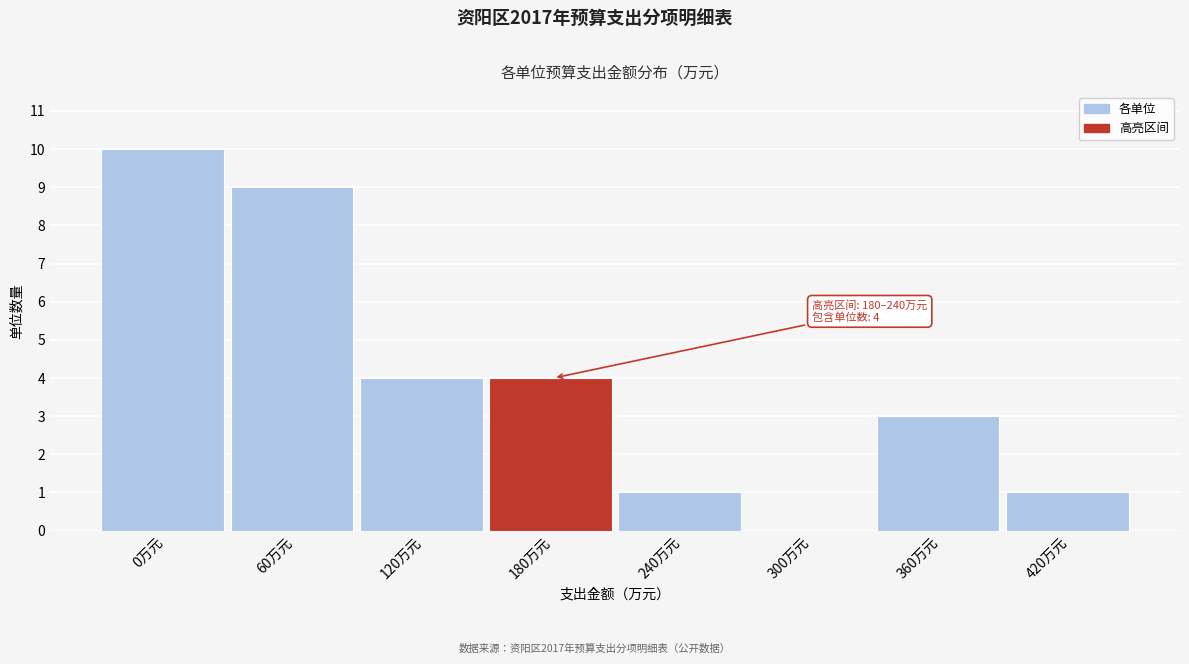

Reading right to left, extract all data points from this chart.

420万元=1	360万元=3	300万元=0	240万元=1	180万元=4	120万元=4	60万元=9	0万元=10